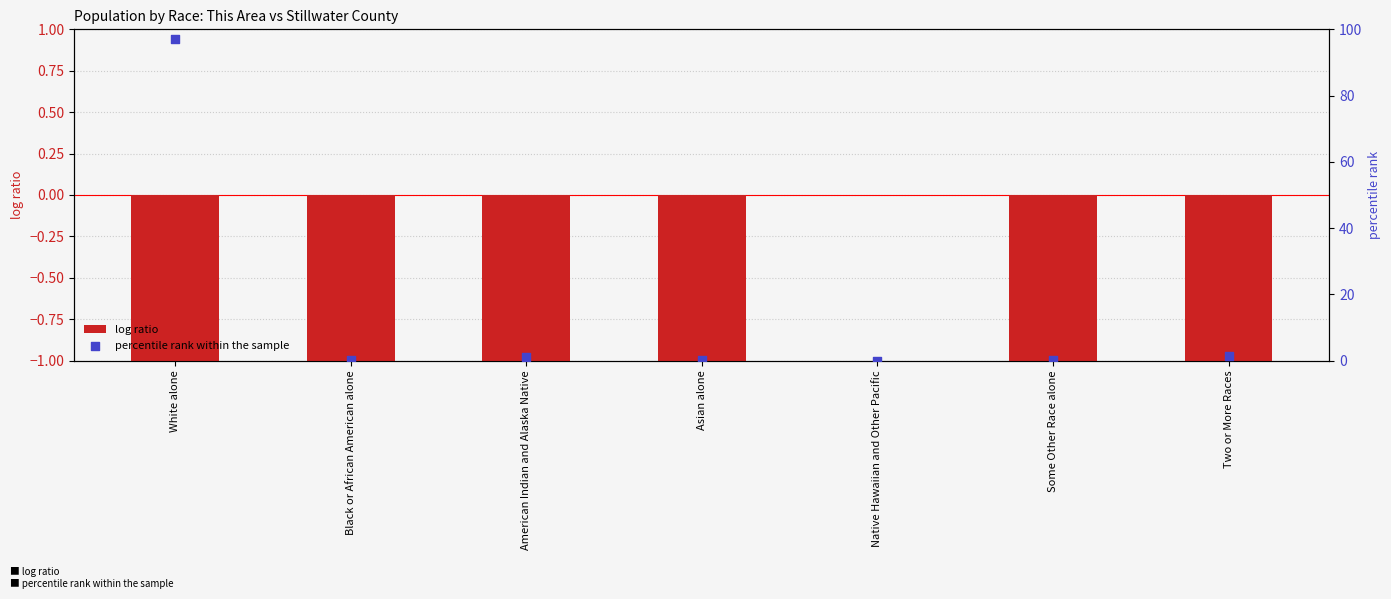

Which series contains the highest Y value?

percentile rank within the sample